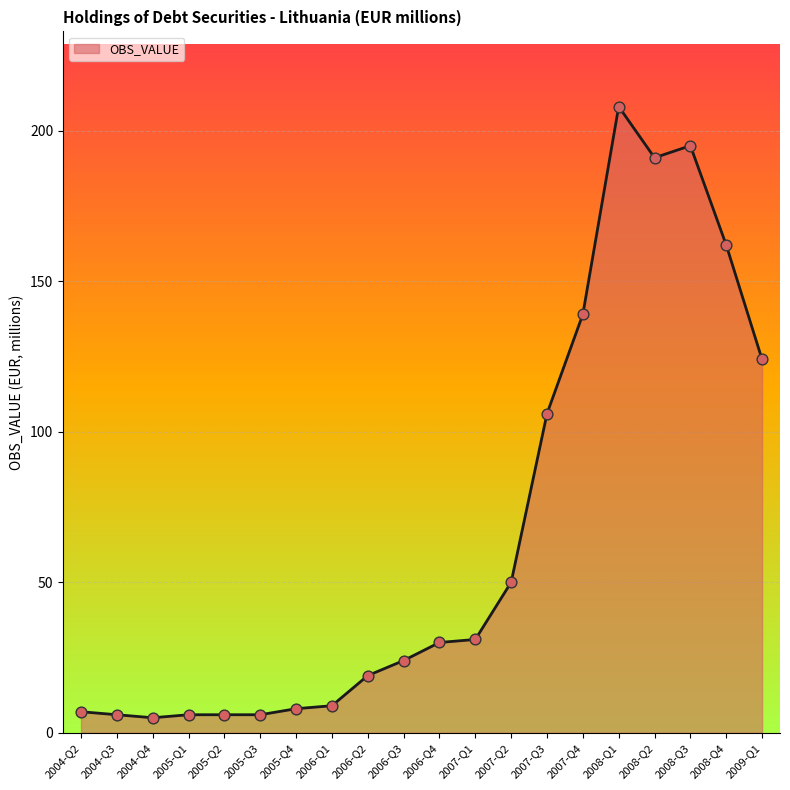

Approximately how many times larger is the value at 2006-Q2 compared to 2007-Q4?

0.1